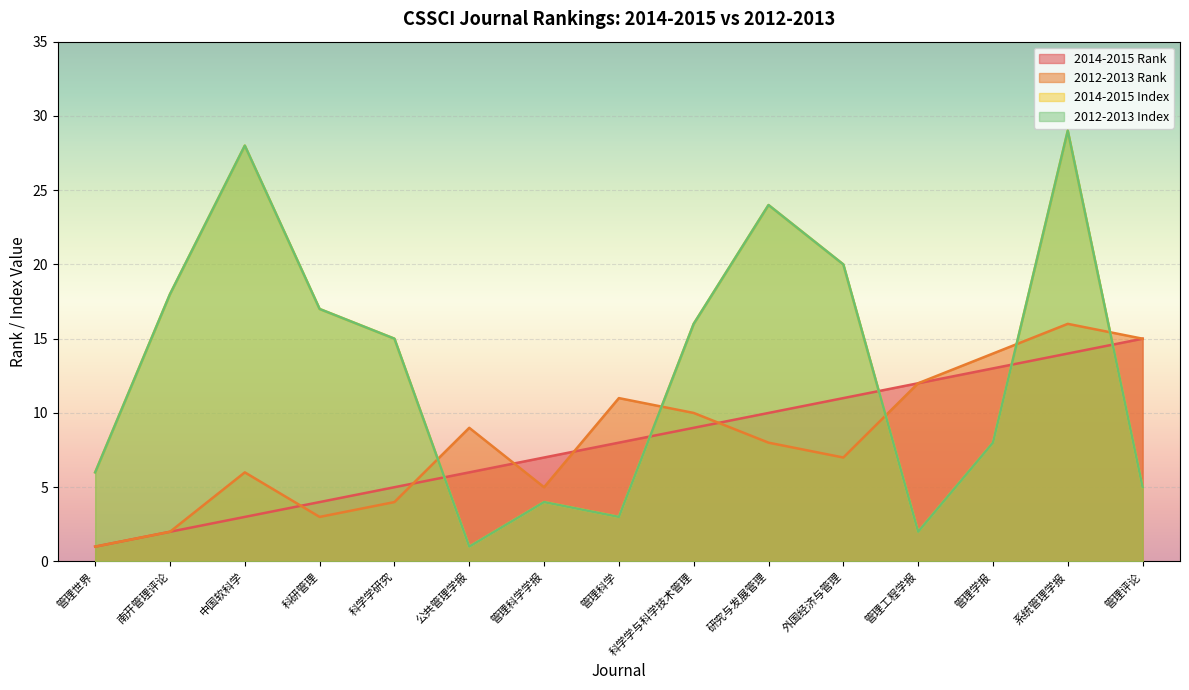

What is the label of the 12th point from the left?

管理工程学报